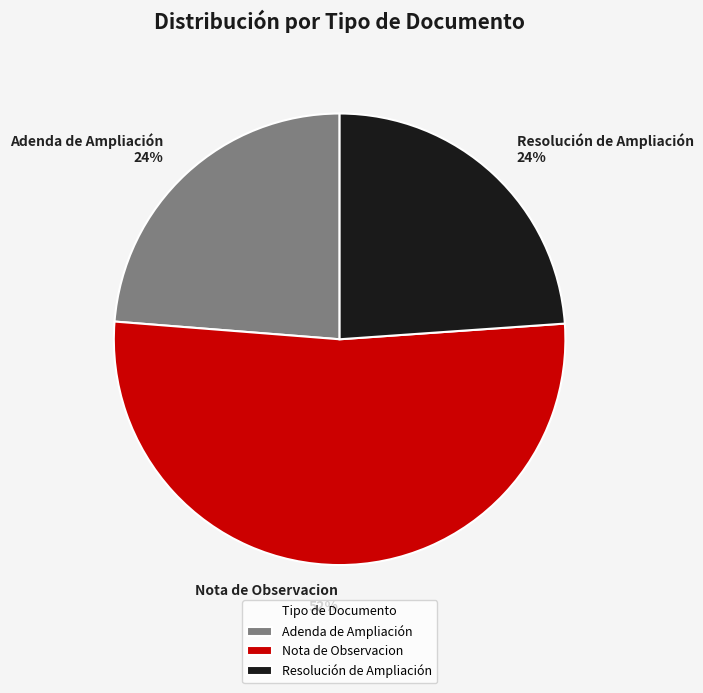

Between Nota de Observacion and Resolución de Ampliación, which is larger?

Nota de Observacion